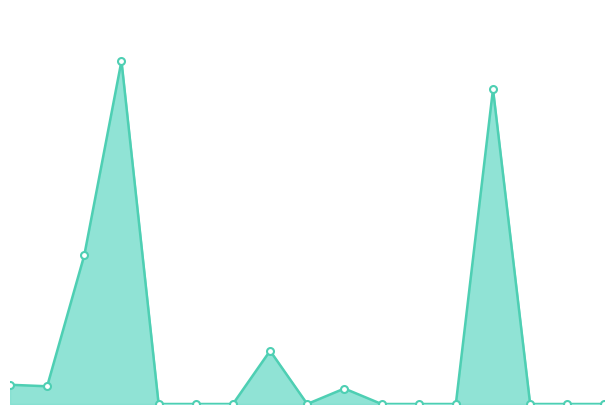

Is this an area chart (filled region under the line)?

Yes